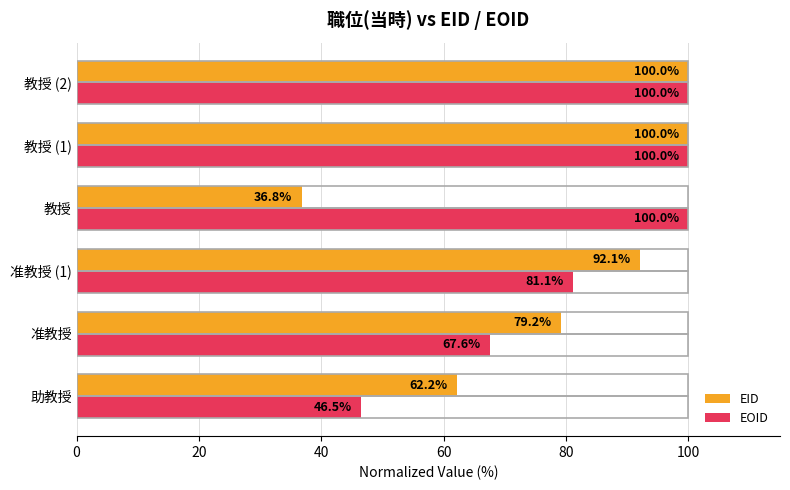

Rank the series by their average value, from highest to lowest.

EOID, EID